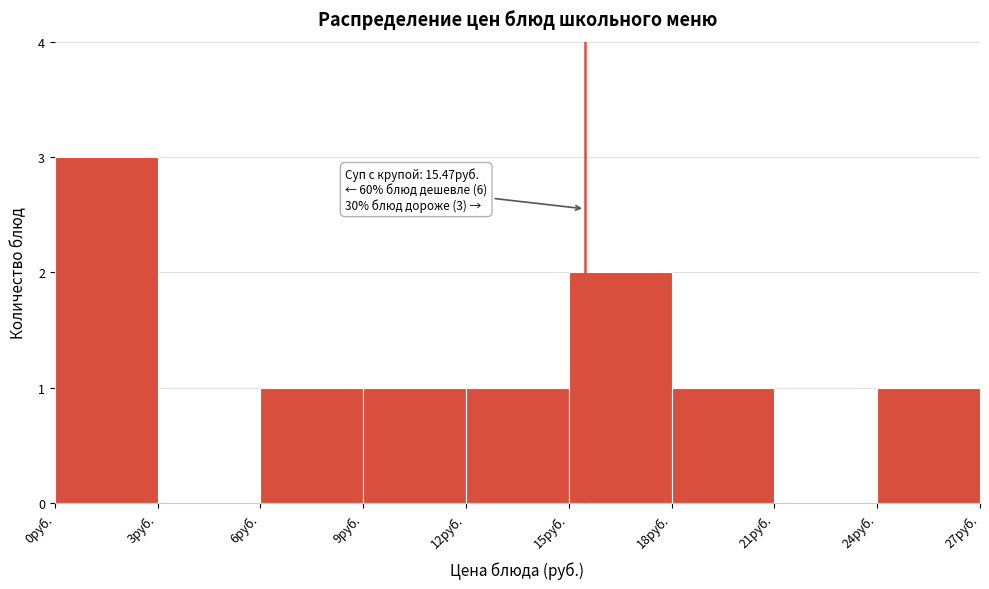

Over which range of the x-axis is the bar tallest?

0 to 3